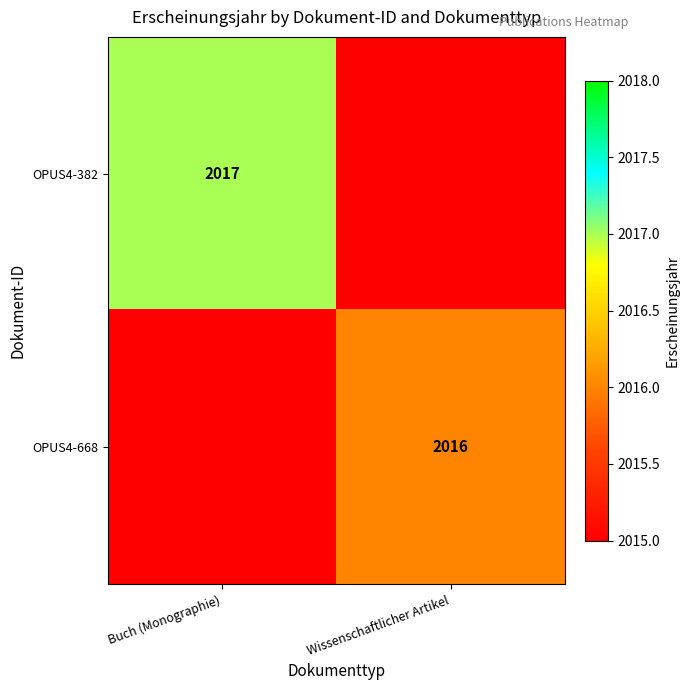

The value of OPUS4-668 at Wissenschaftlicher Artikel is 735. True or false?

False